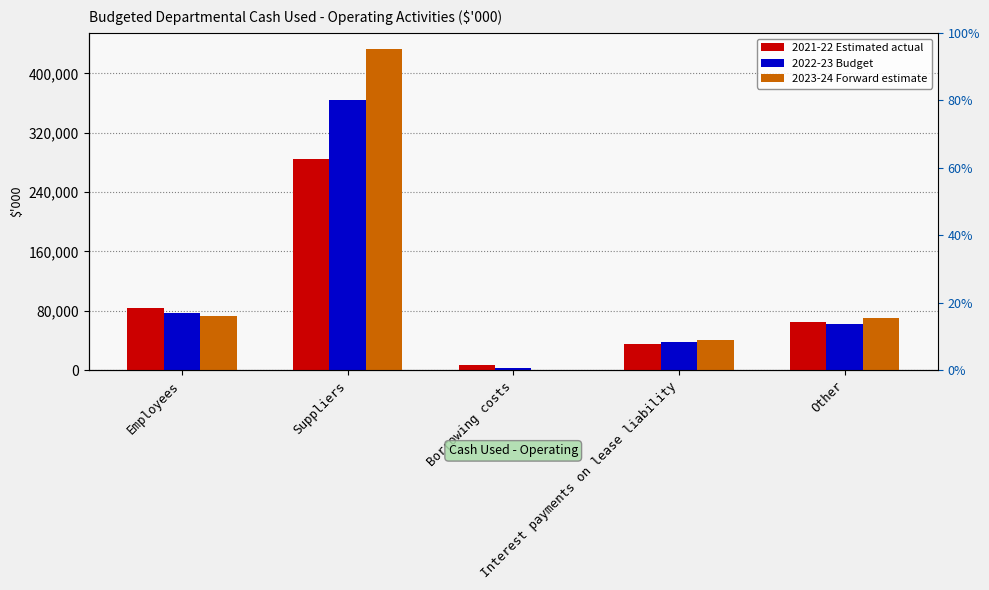

Read the 2023-24 Forward estimate value at Employees, to the nearest 100.

73500